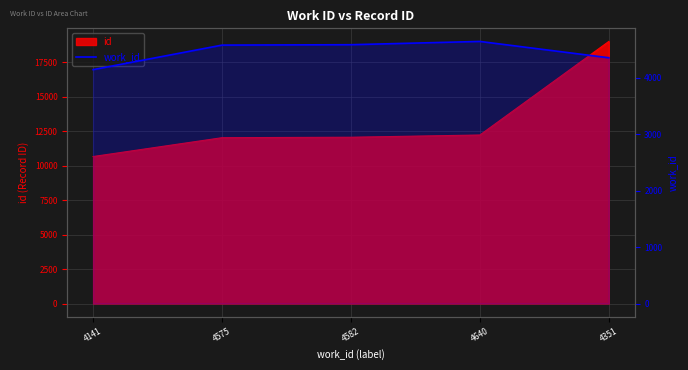

Reading right to left, list all the values displayed in this chart.

4351	4640	4582	4575	4141